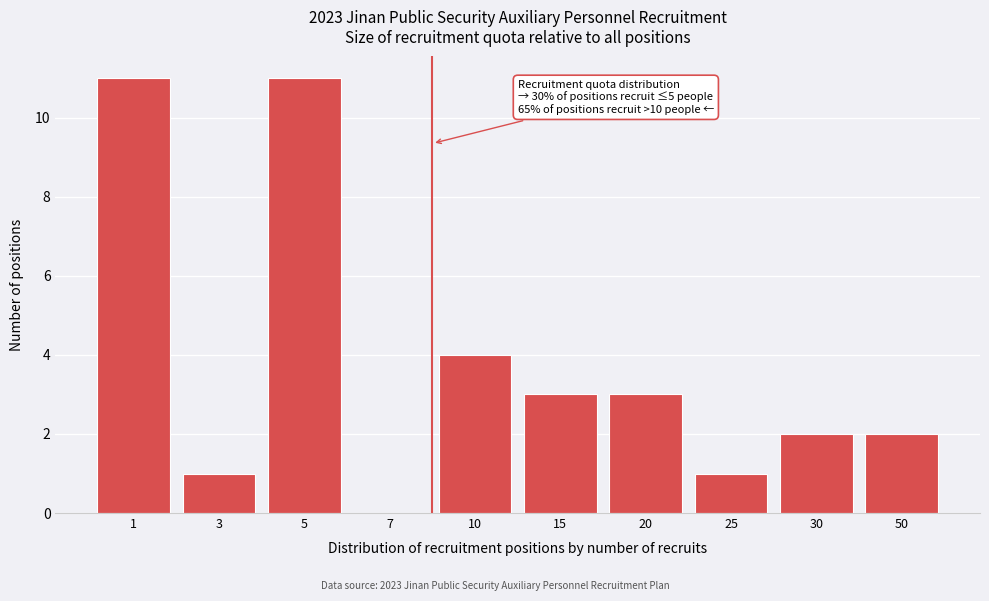

Reading left to right, transcribe all the data shown in this chart.

1=11	3=1	5=11	7=0	10=4	15=3	20=3	25=1	30=2	50=2